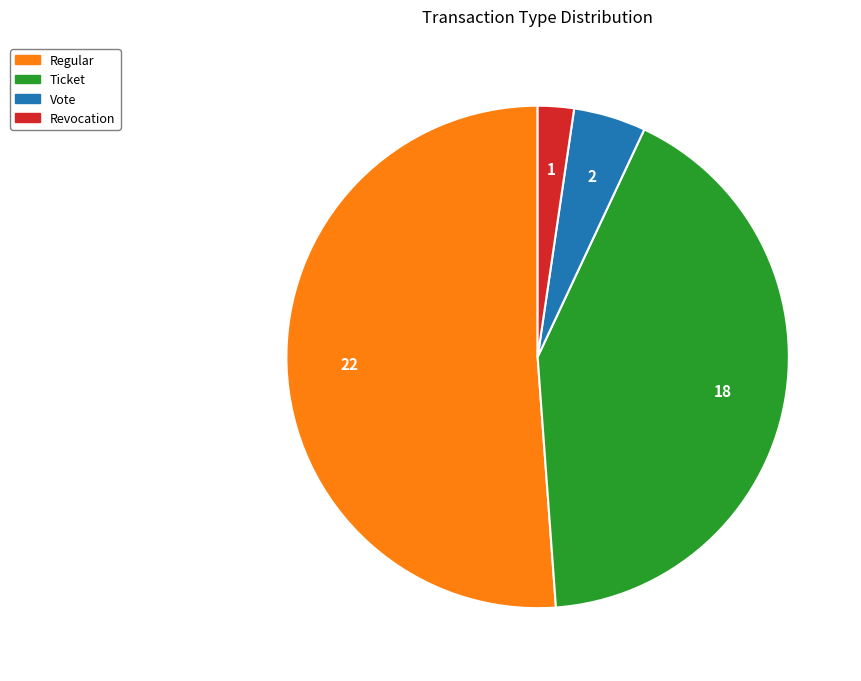

Rank the categories by value from highest to lowest.

Regular, Ticket, Vote, Revocation